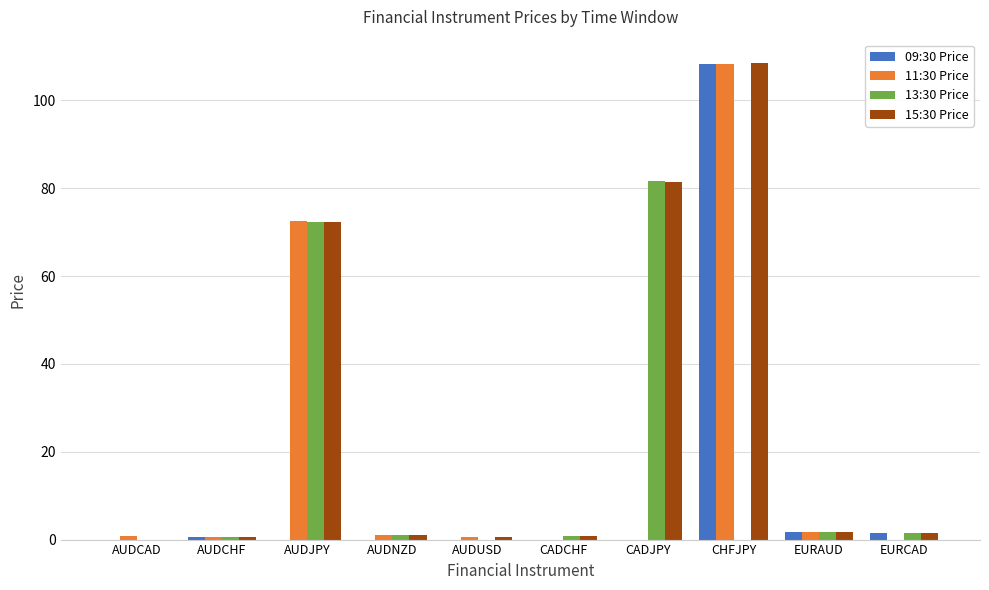

True or false: 09:30 Price has a value of 1.4 at EURCAD.

True